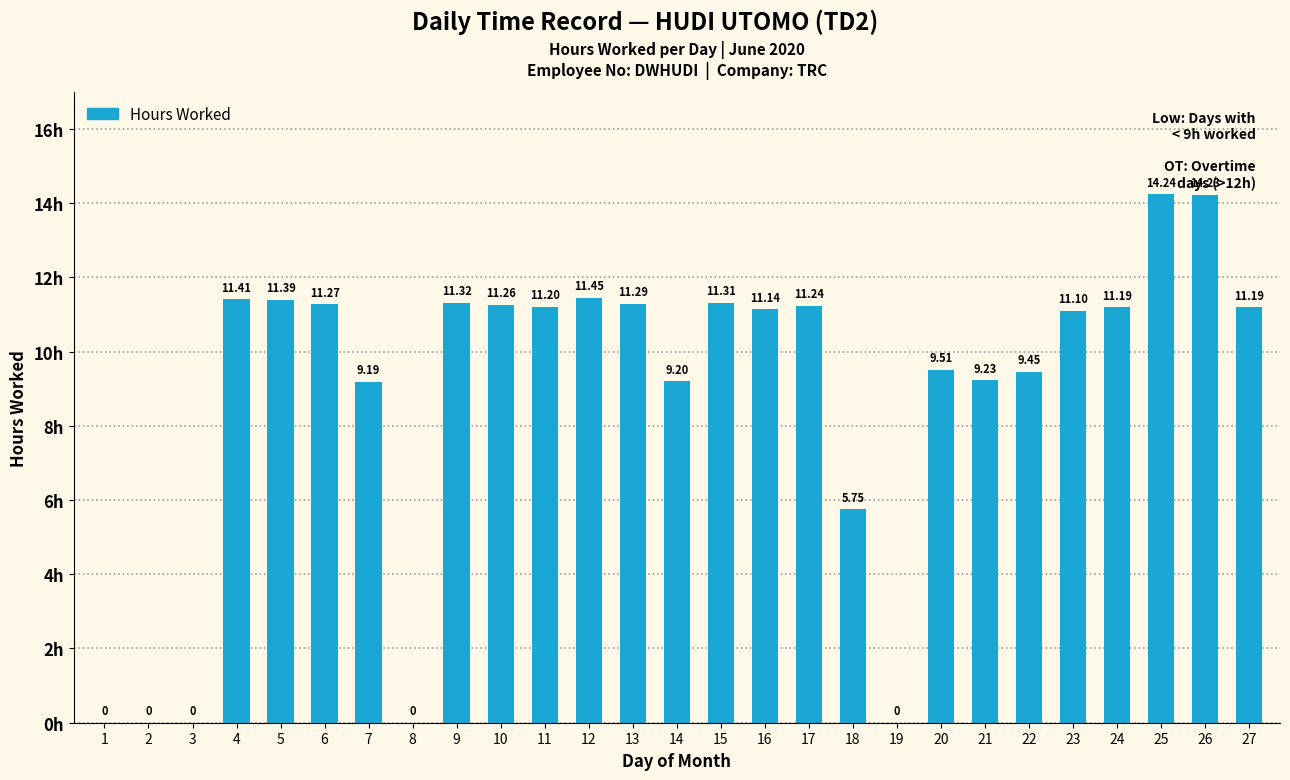

What is the change in value from 10 to 22?

-1.8